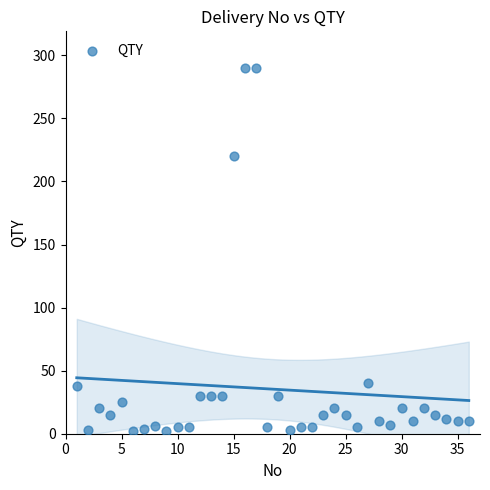

What Y value in the scatter plot is closest to 146?

220